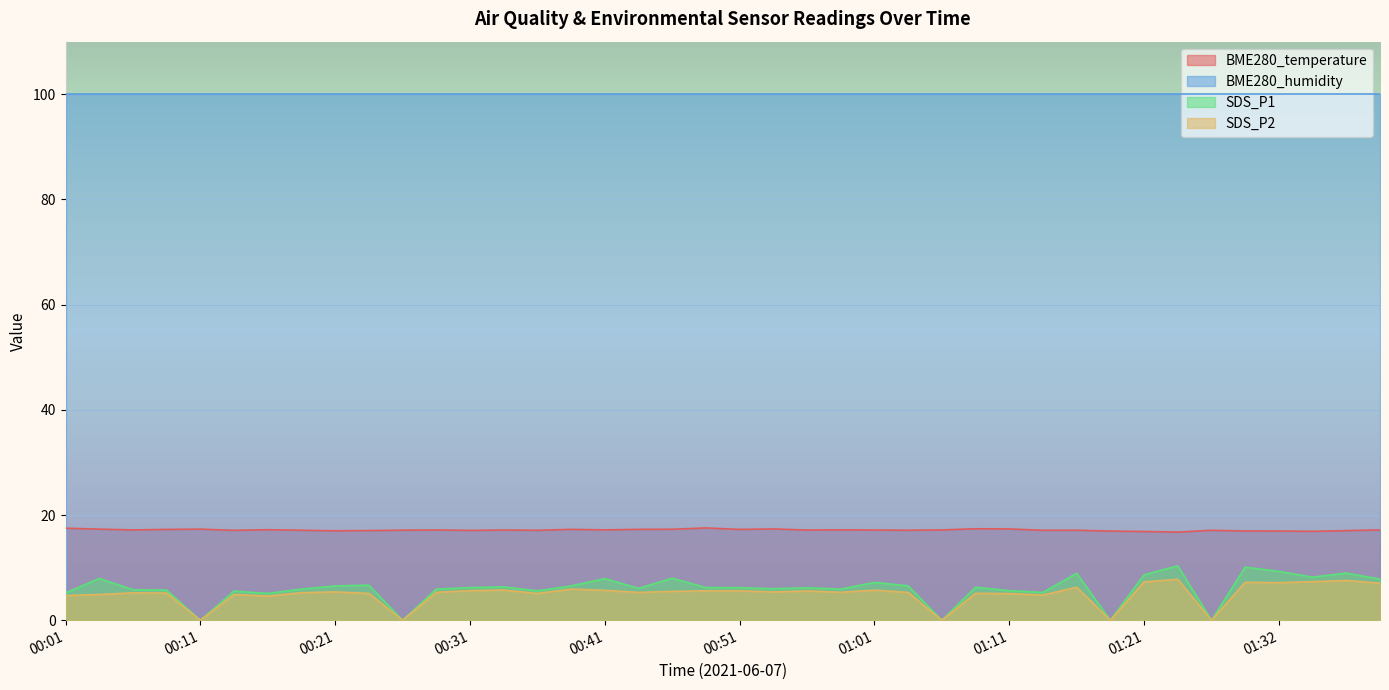

Where does the BME280_temperature series first go above 17?

00:01